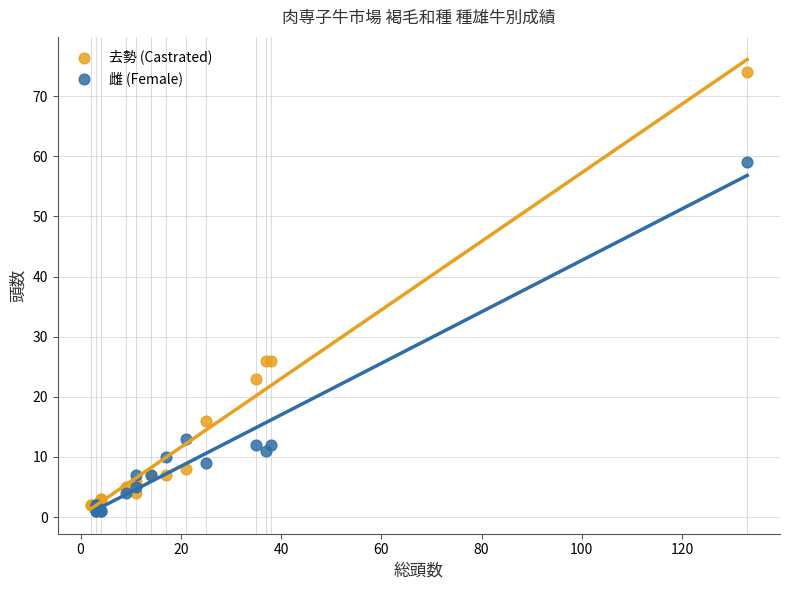

Which series contains the highest Y value?

去勢 (Castrated)